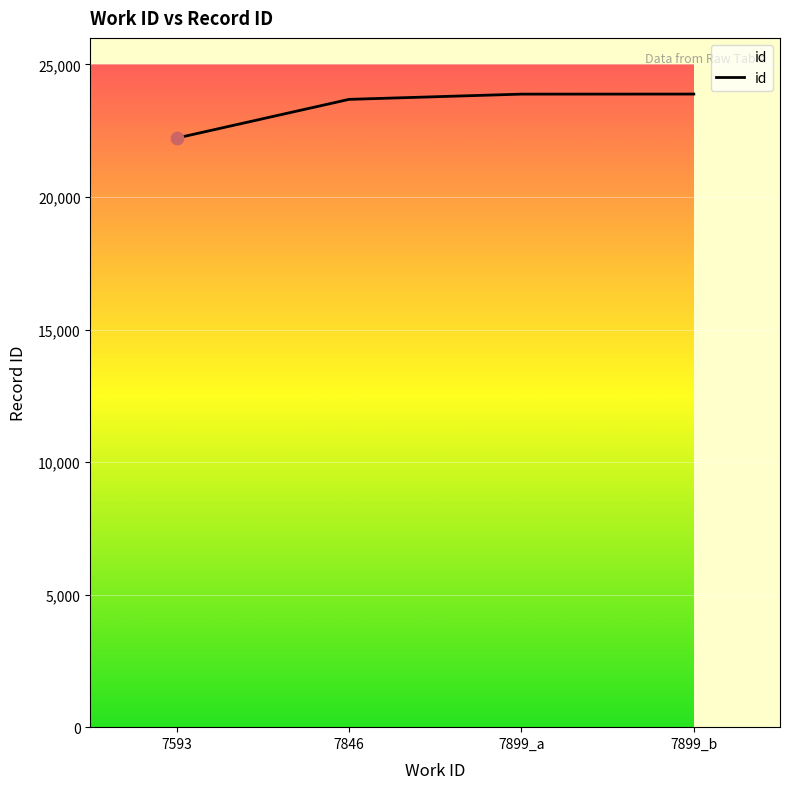

What is the change in value from 7593 to 7899_b?

+1661